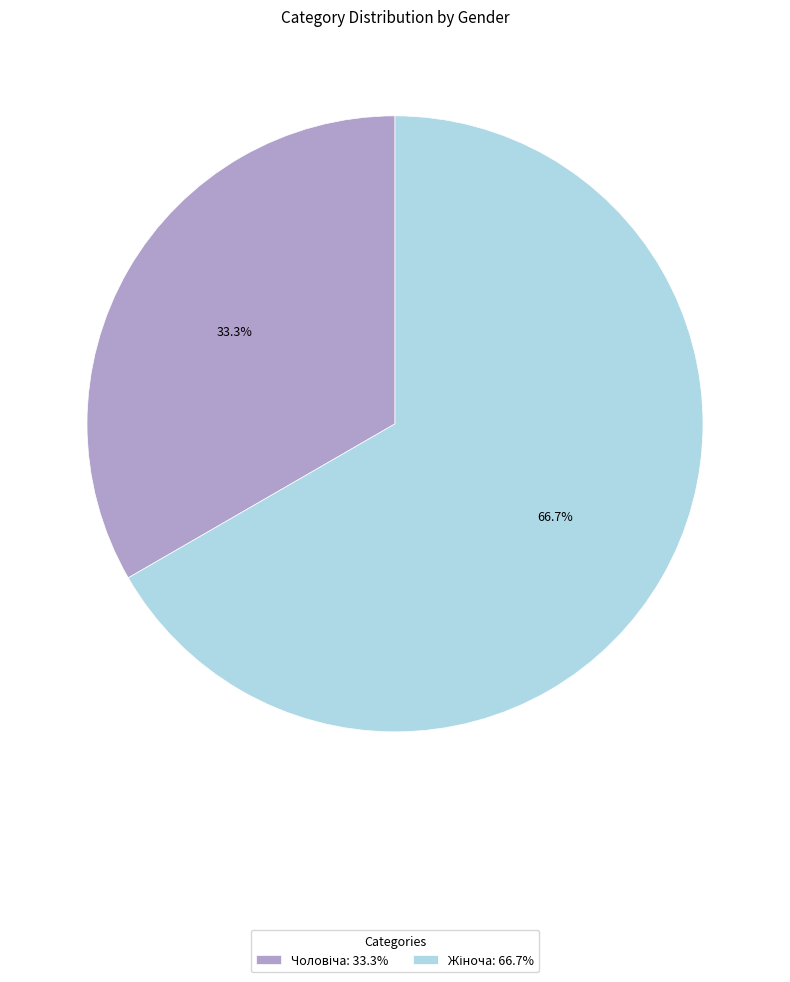

Does any single category account for the majority?

Yes